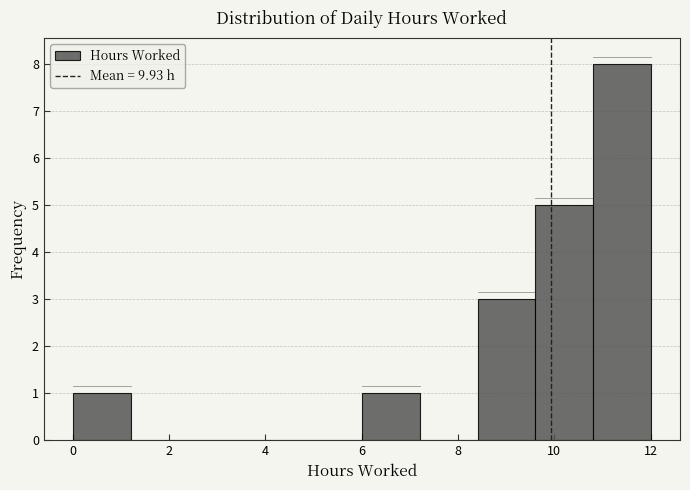

Reading left to right, list every bar in this chart as the range it spans on the x-axis followed by its height. Neither the bar edges nor the heights are printed on the chart, so give them approximately, as read against the axes.

0.0 to 1.2: 1
1.2 to 2.4: 0
2.4 to 3.6: 0
3.6 to 4.8: 0
4.8 to 6.0: 0
6.0 to 7.2: 1
7.2 to 8.4: 0
8.4 to 9.6: 3
9.6 to 10.8: 5
10.8 to 12.0: 8